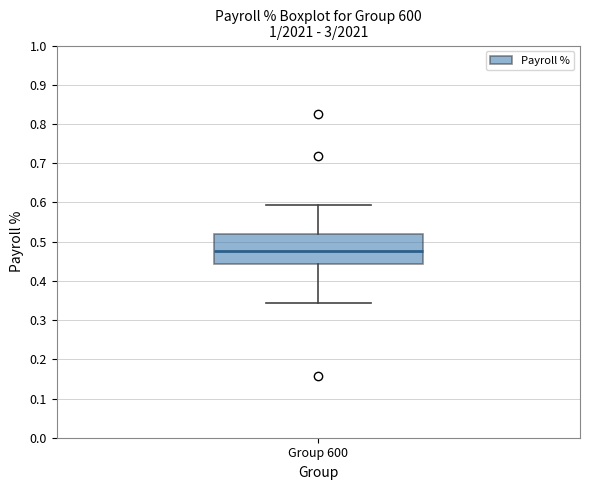

Transcribe this box plot: give where the median line is, the range the box spans, and where the two whiskers end, as read against the y-axis. The values are not printed on the chart, so give them approximately, as read against the axis.

median 0.48, box 0.44 to 0.52, whiskers 0.34 to 0.59